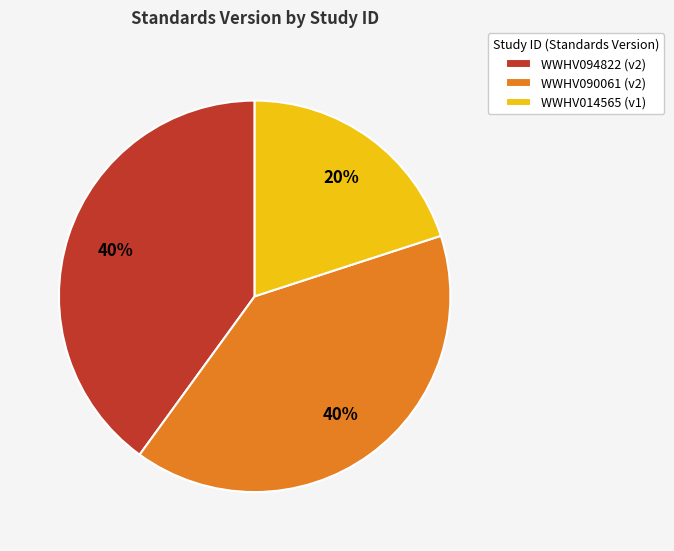

What percentage is the WWHV094822 slice, to the nearest percent?

40%